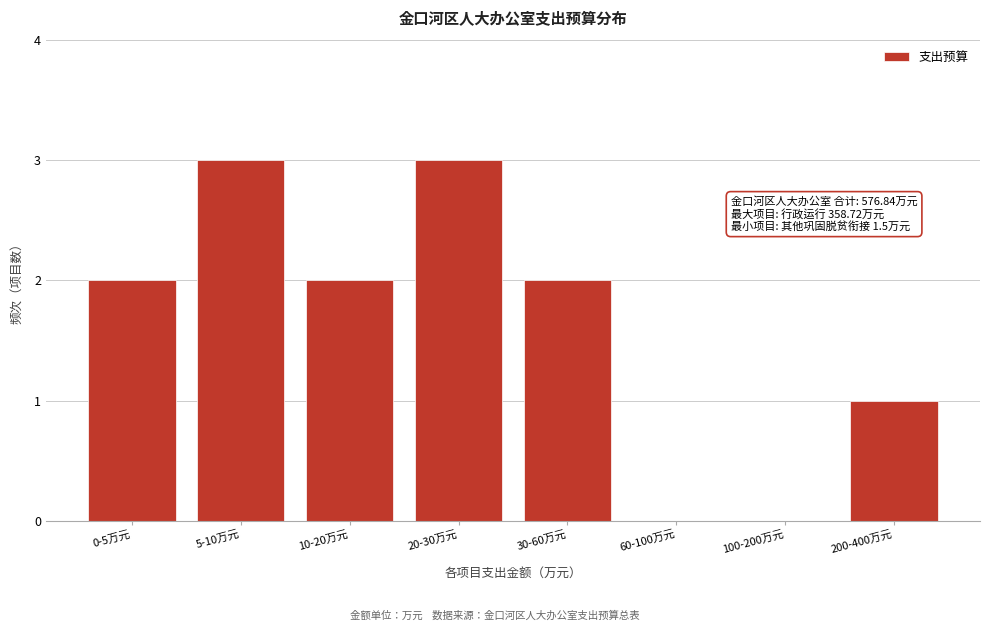

Reading left to right, extract all data points from this chart.

0-5万元=2	5-10万元=3	10-20万元=2	20-30万元=3	30-60万元=2	60-100万元=0	100-200万元=0	200-400万元=1